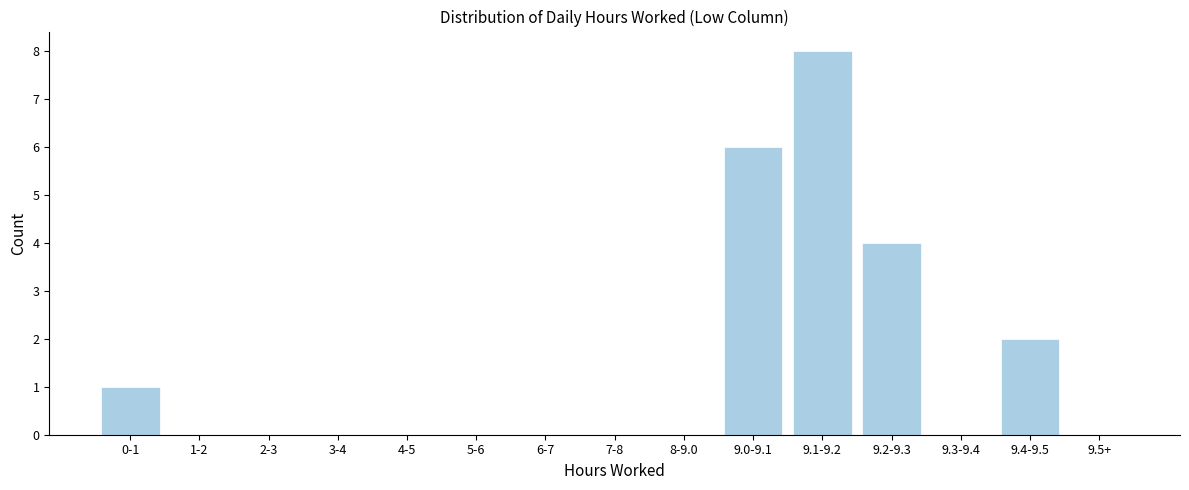

Reading left to right, extract all data points from this chart.

0-1=1	1-2=0	2-3=0	3-4=0	4-5=0	5-6=0	6-7=0	7-8=0	8-9.0=0	9.0-9.1=6	9.1-9.2=8	9.2-9.3=4	9.3-9.4=0	9.4-9.5=2	9.5+=0